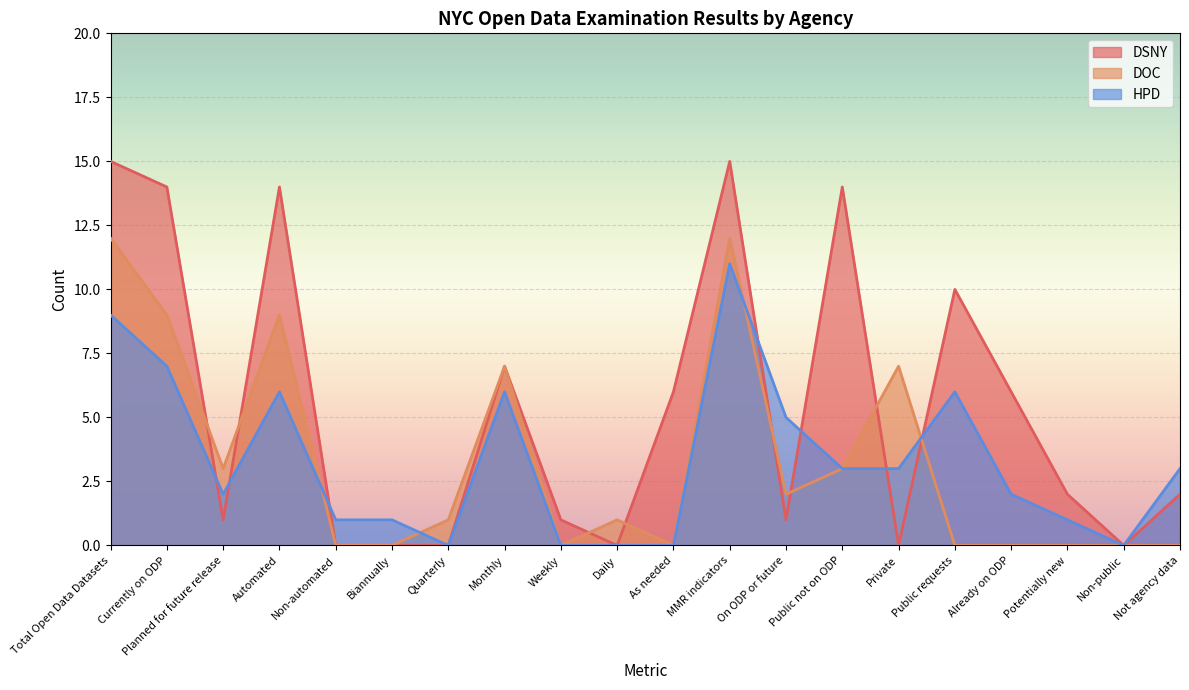

True or false: HPD has a value of 1 at Potentially new.

True